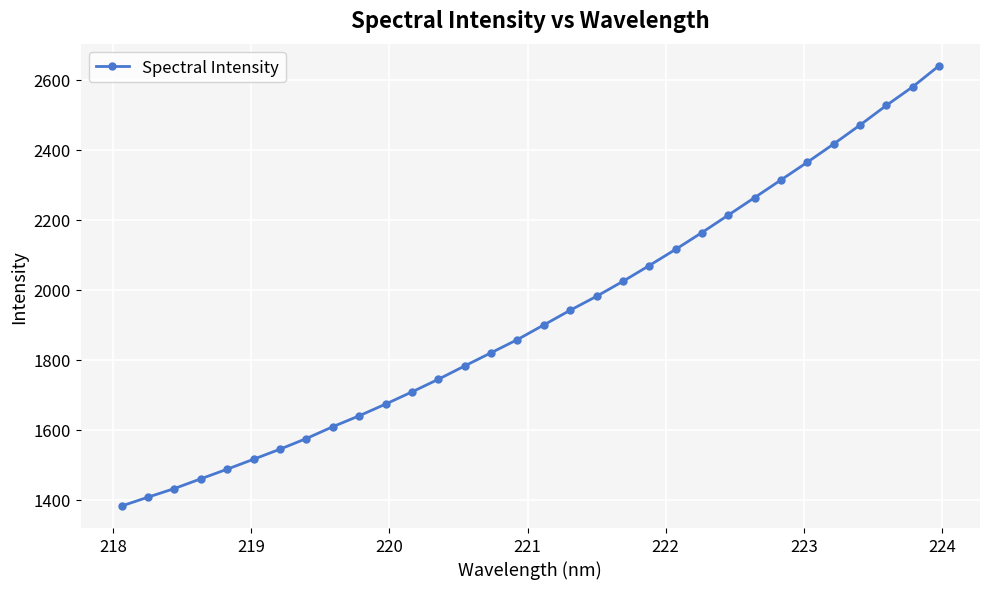

What is the value of the 5th point from the left?

1487.3